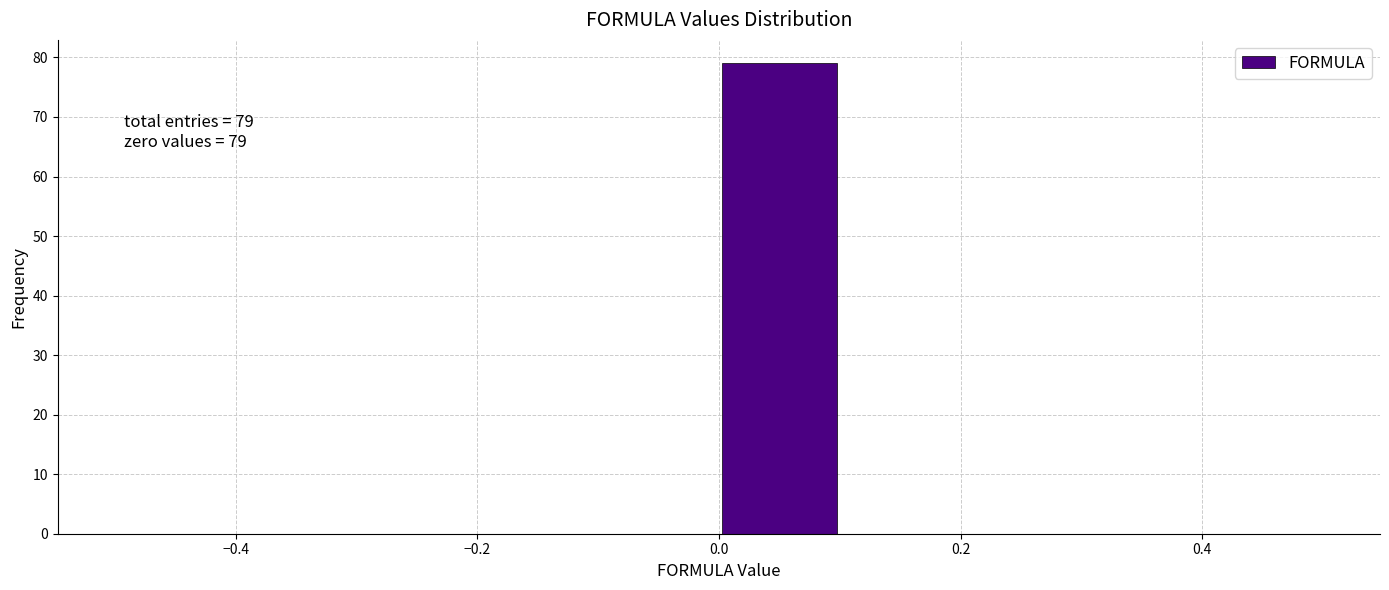

Which range on the x-axis has the tallest bar?

0.0 to 0.1